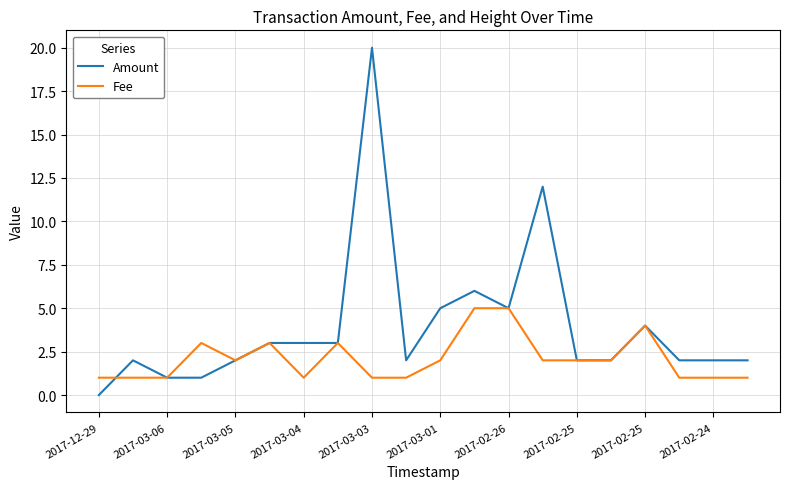

List the series in order of their overall mean, lowest first.

Fee, Amount